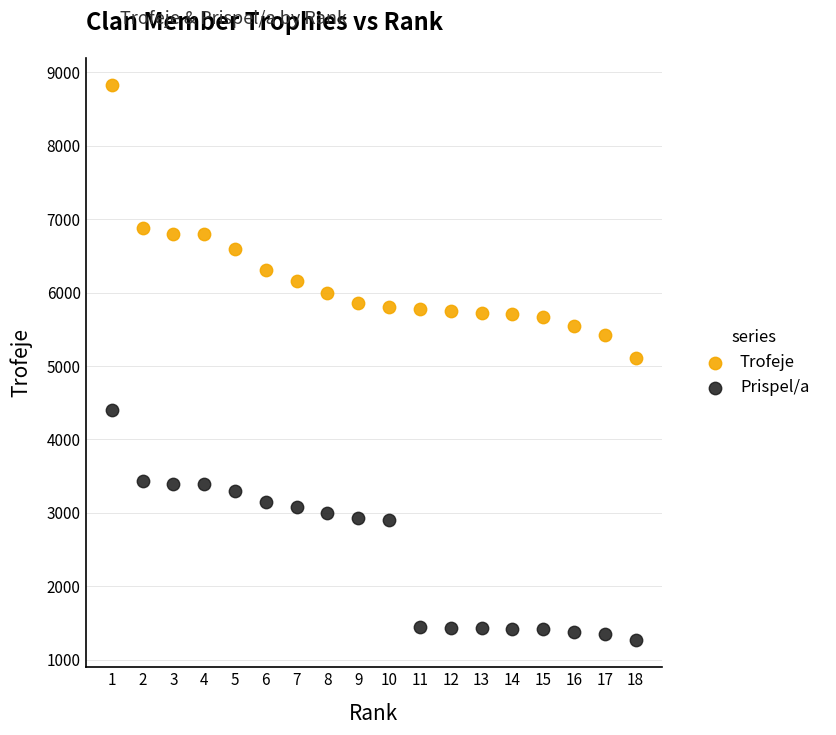

Which series reaches the minimum Y coordinate?

Prispel/a